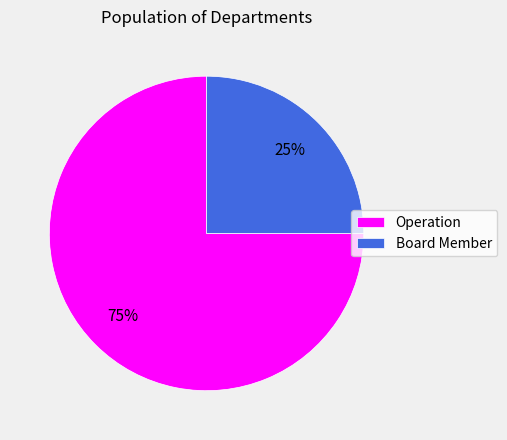

Does Operation account for over 50% of the chart?

Yes